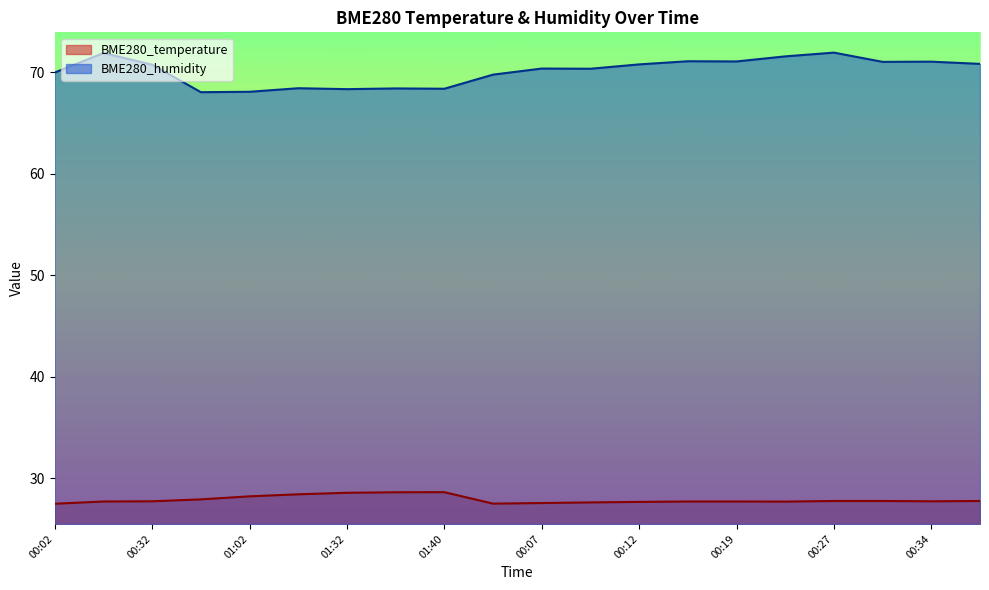

The value of BME280_humidity at 00:39 is 70.8. True or false?

True